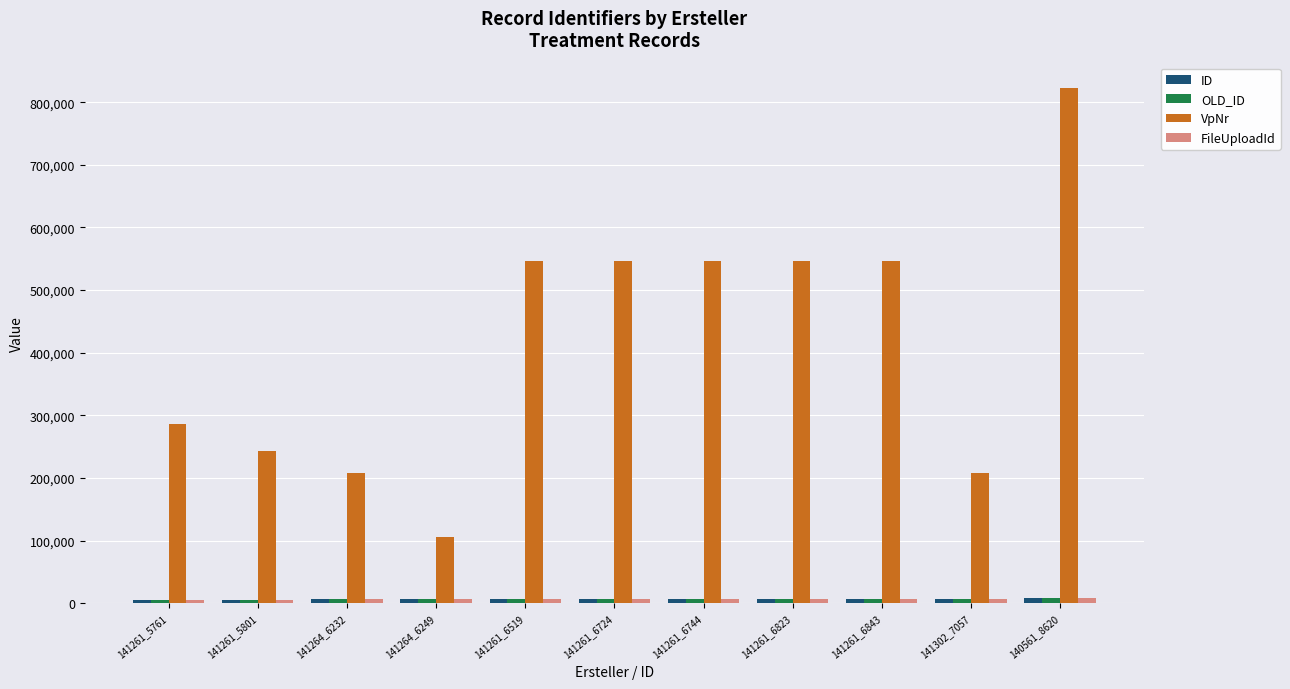

What is the label of the 6th bar from the right?

141261_6724